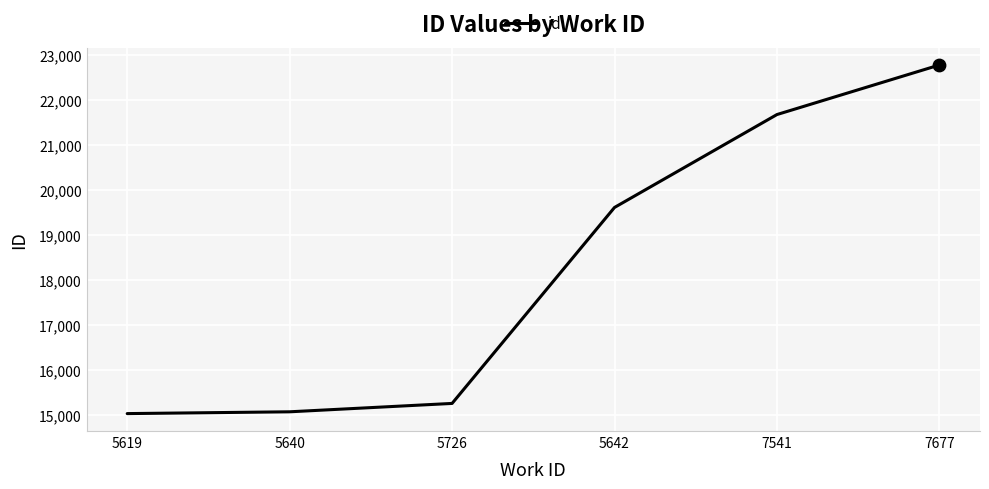

Between 5726 and 5640, which is larger?

5726